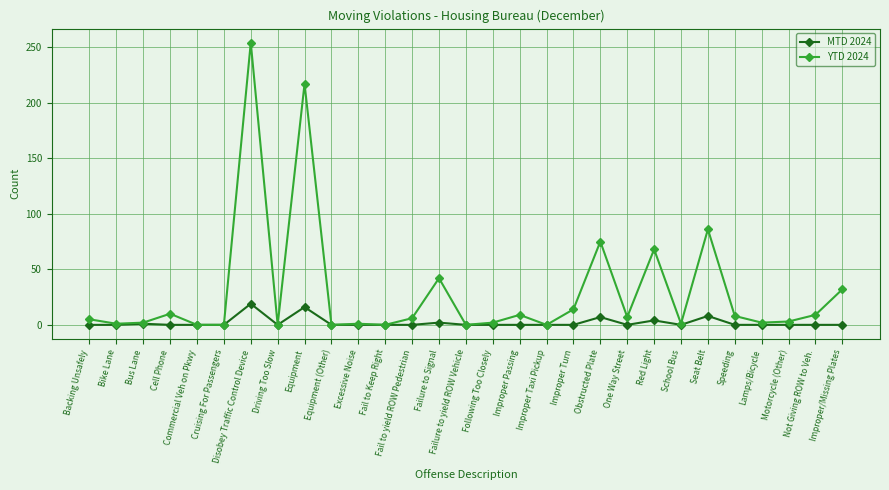

At which label is YTD 2024 closest to 127?

Seat Belt